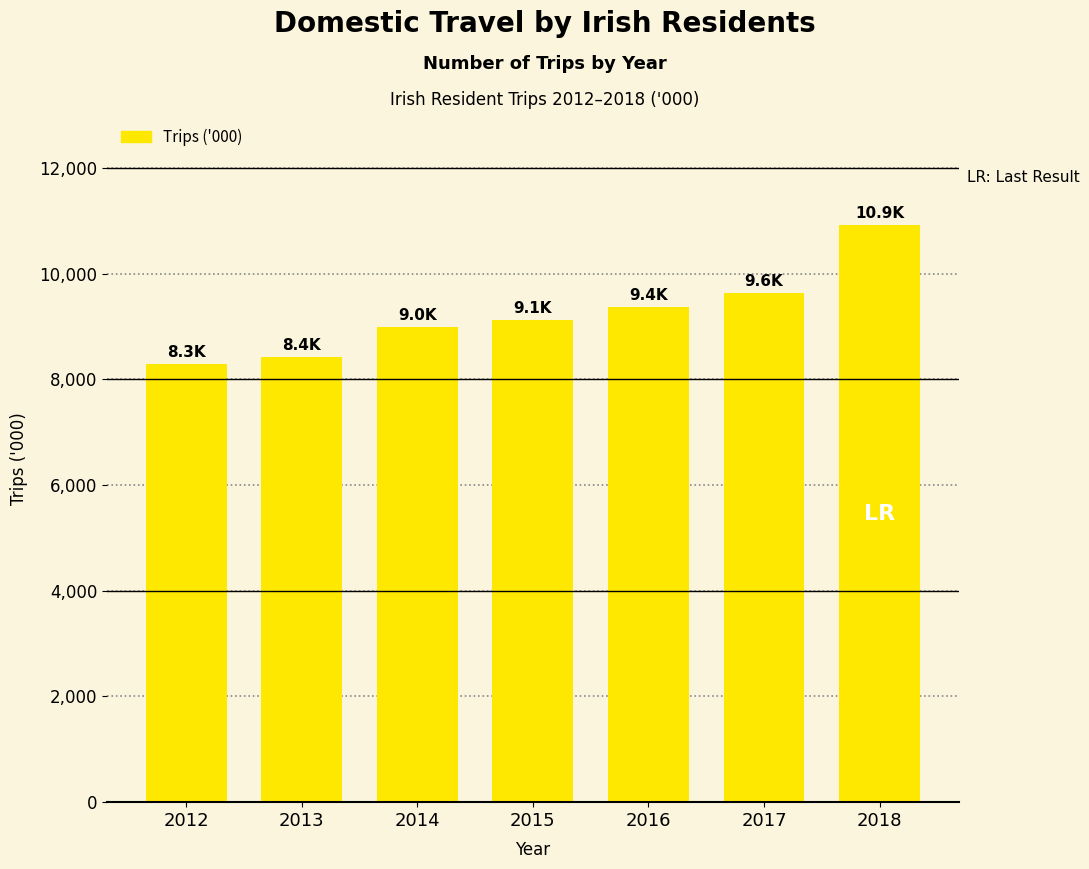

The value at 2017 is 4157.9. True or false?

False